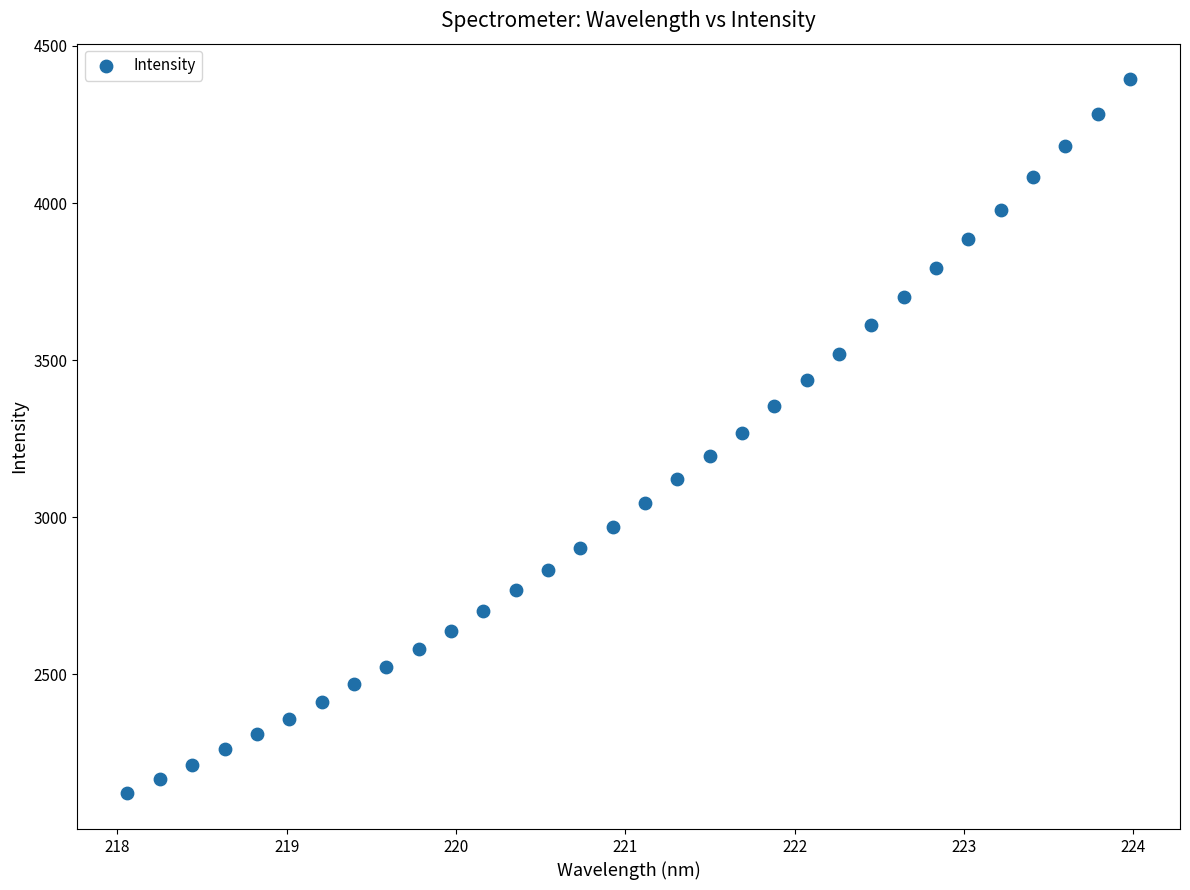

What is the range of X values (max minus min)?

5.9